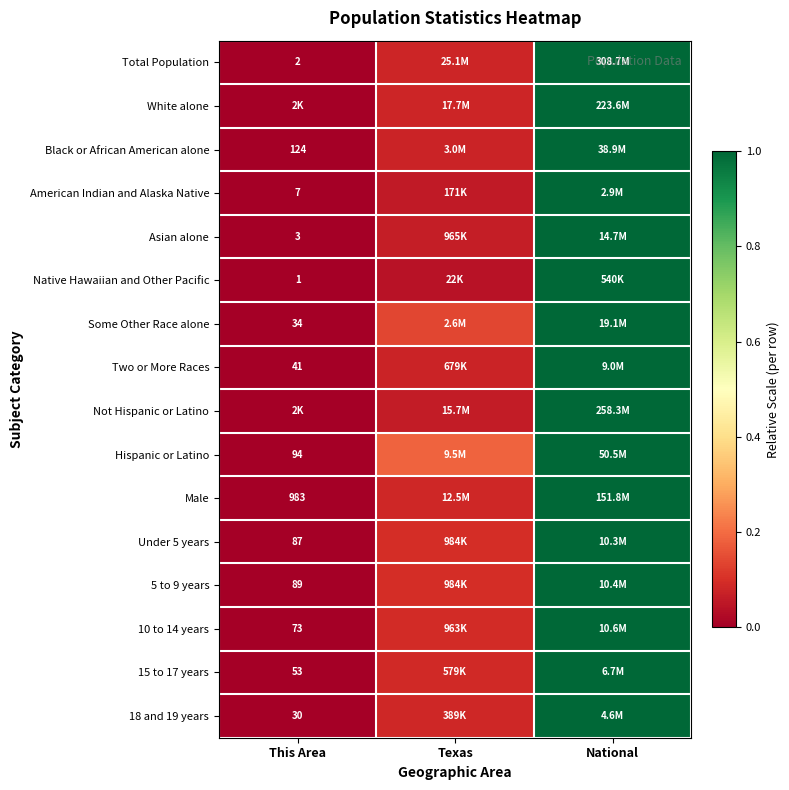

List the labels in order of American Indian and Alaska Native value, smallest first.

This Area, Texas, National